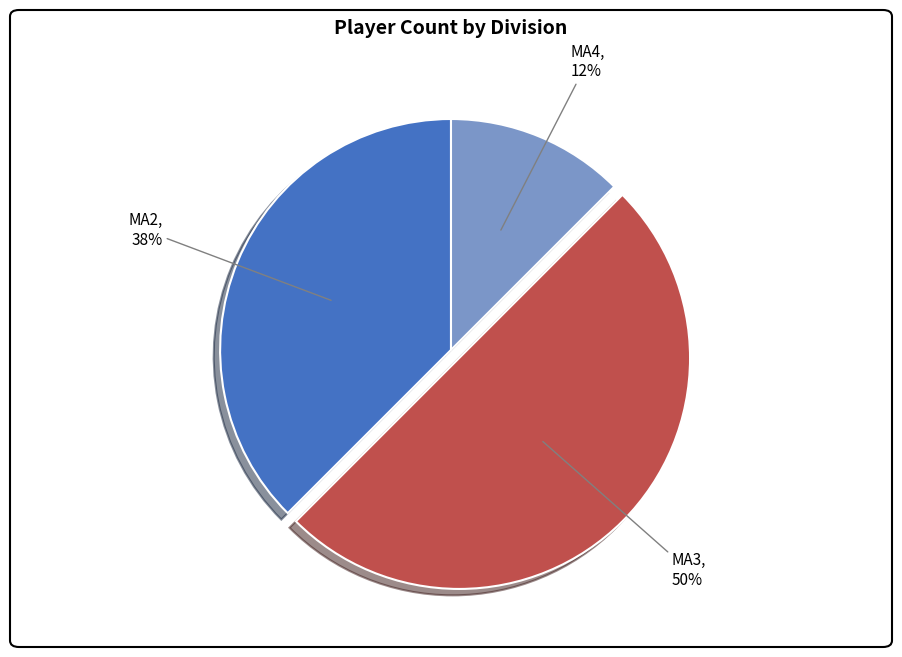

What percentage is the MA3 slice, to the nearest percent?

50%